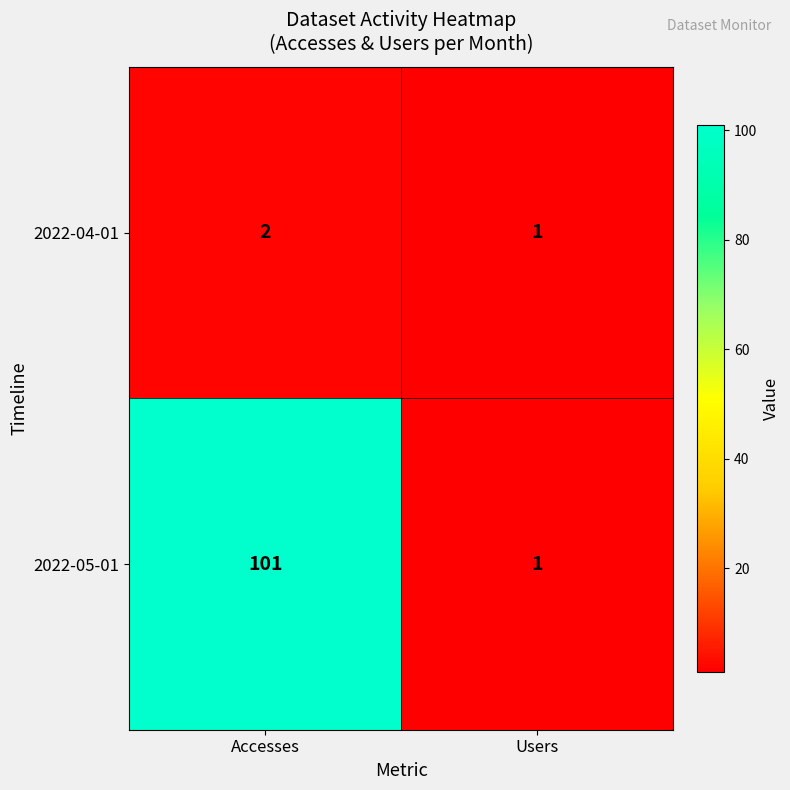

Which series changed the most between Accesses and Users?

2022-05-01